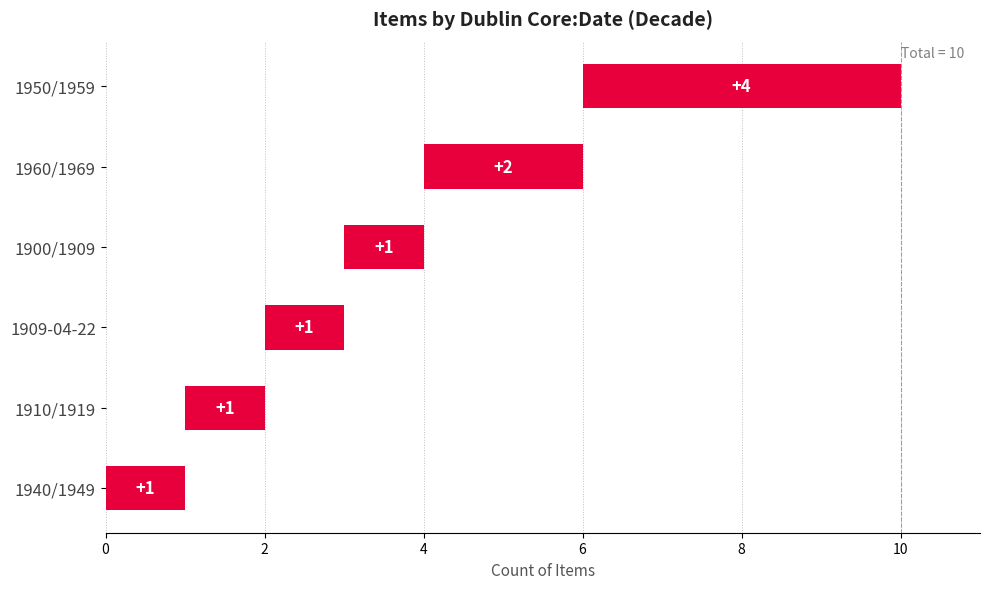

What is the difference between the second highest and minimum values?

1